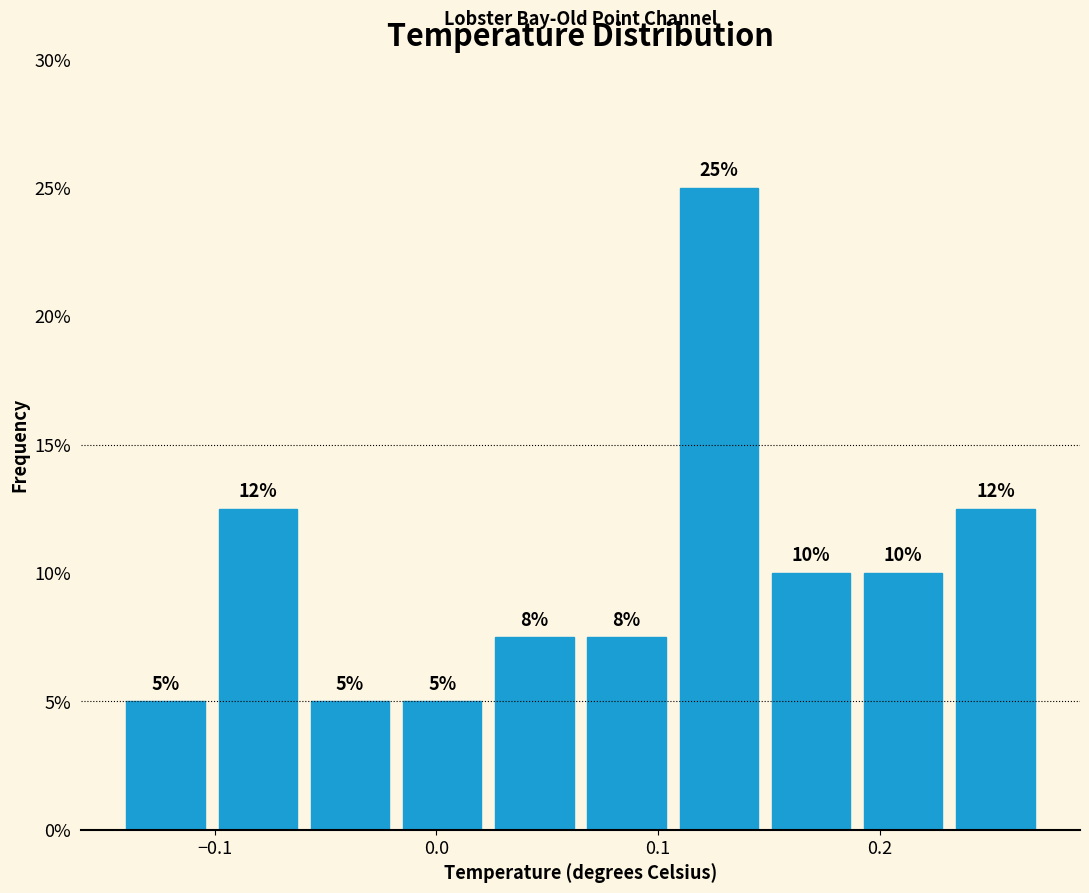

Over which range of the x-axis is the bar tallest?

0.11 to 0.15